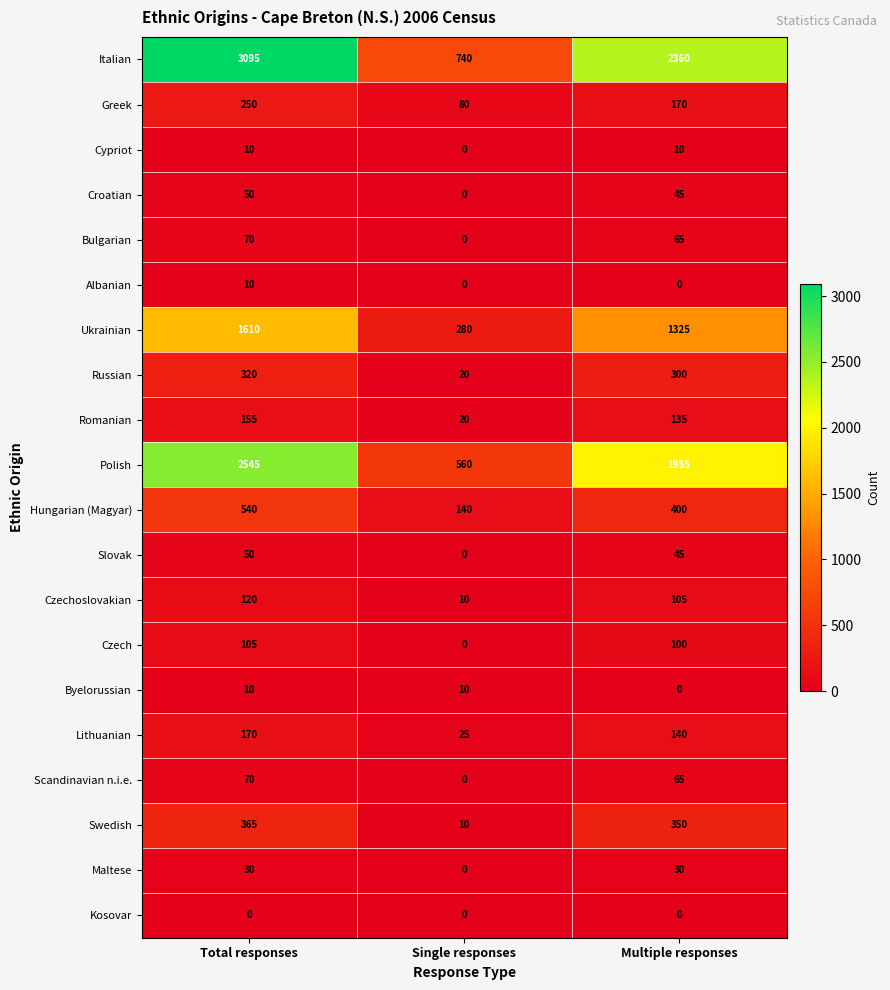

What is the maximum value for Russian?

320